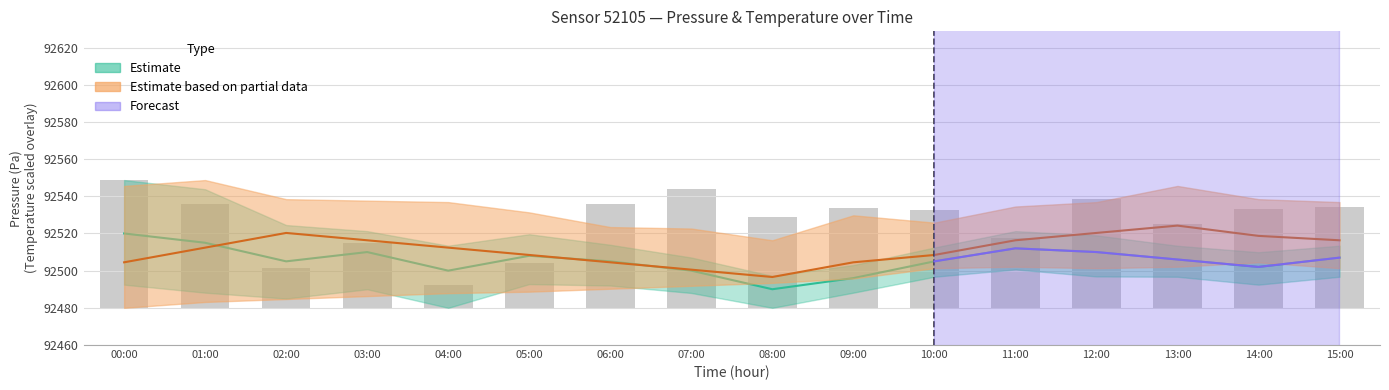

Which label corresponds to the largest value in the chart?

00:00